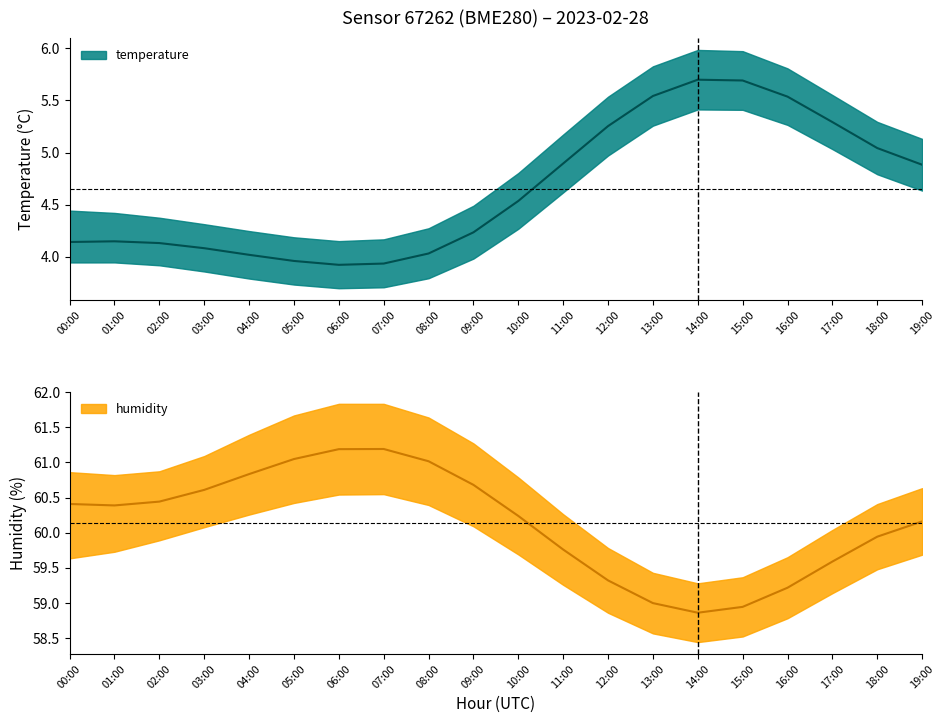

Where does the humidity_upper series first go above 60?

00:00